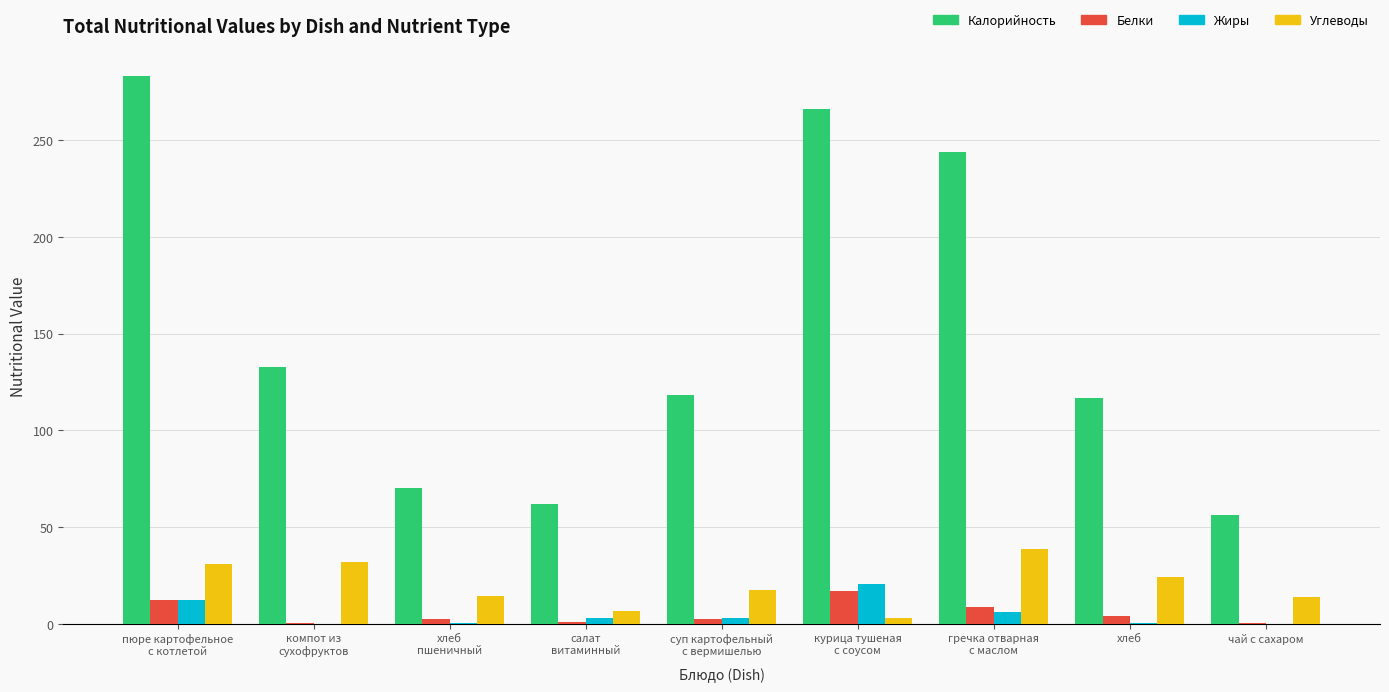

What is the maximum value for Углеводы?

38.7